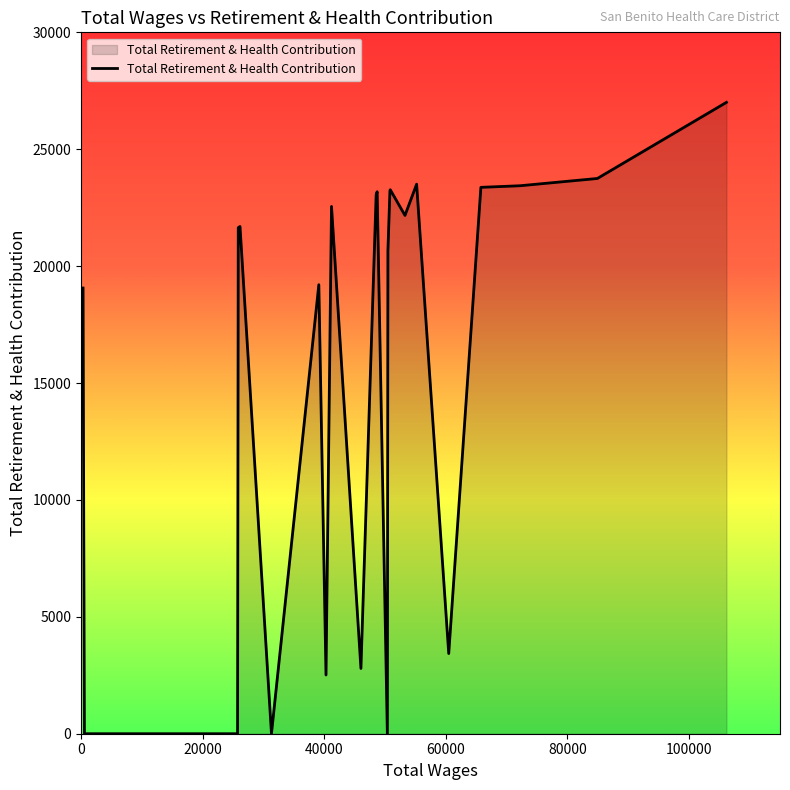

What is the sum of all values?

369512